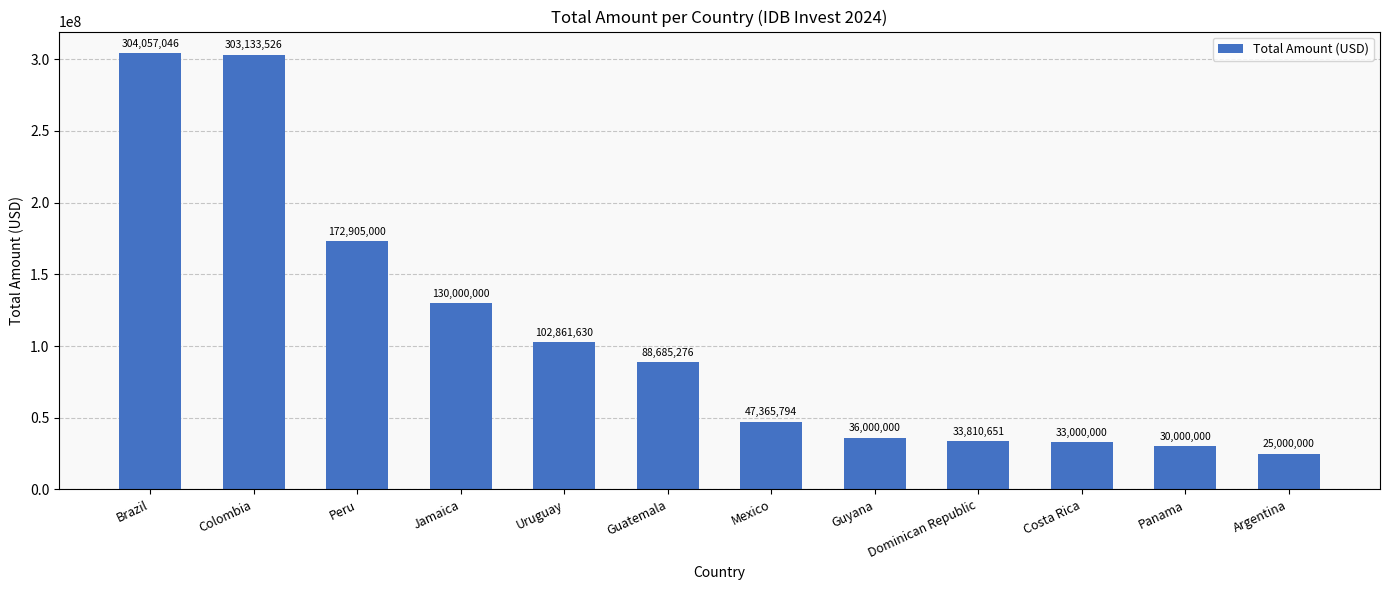

Between Panama and Mexico, which is larger?

Mexico